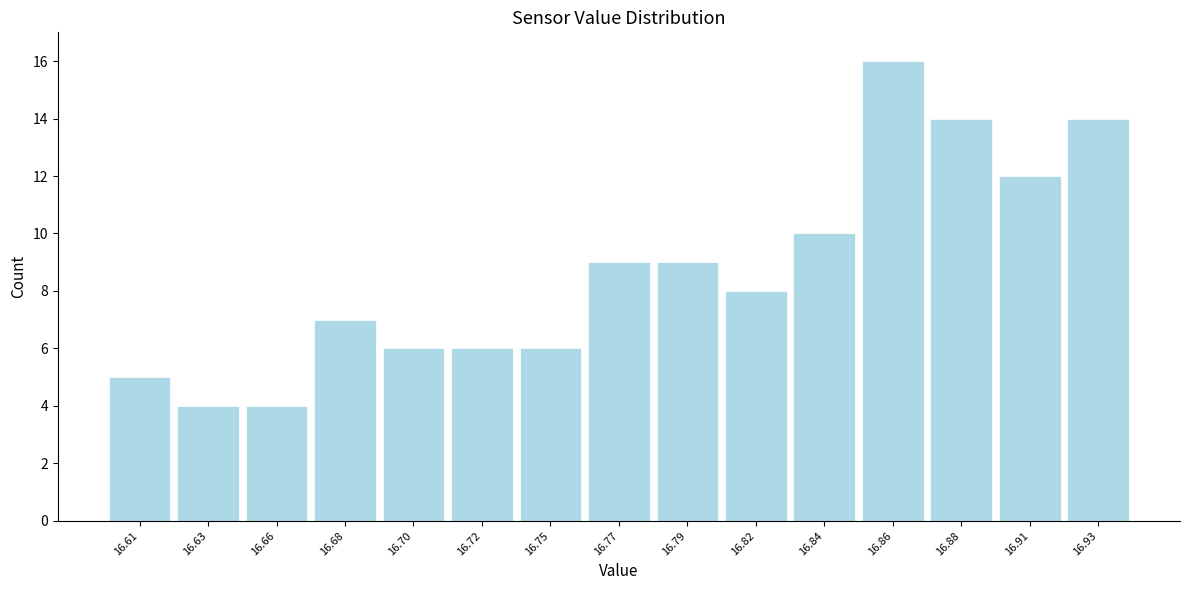

Reading left to right, extract all data points from this chart.

5	4	4	7	6	6	6	9	9	8	10	16	14	12	14